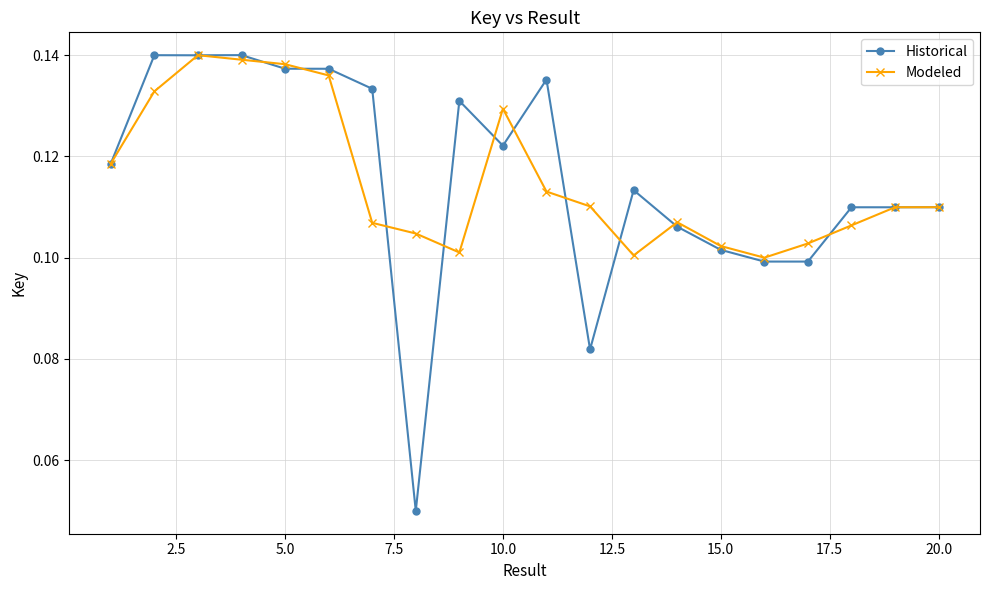

At how many categories does at least one series exceed 0?

20